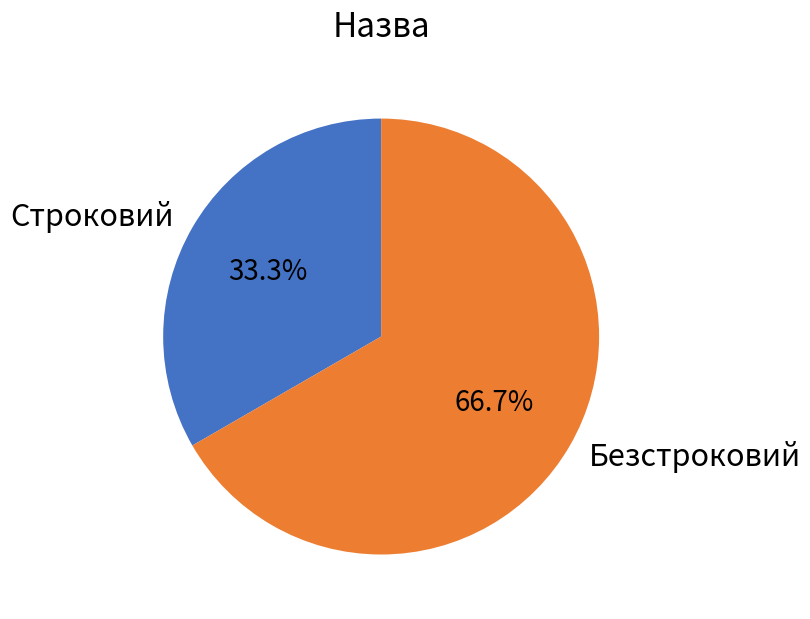

Count the number of slices in the pie.

2